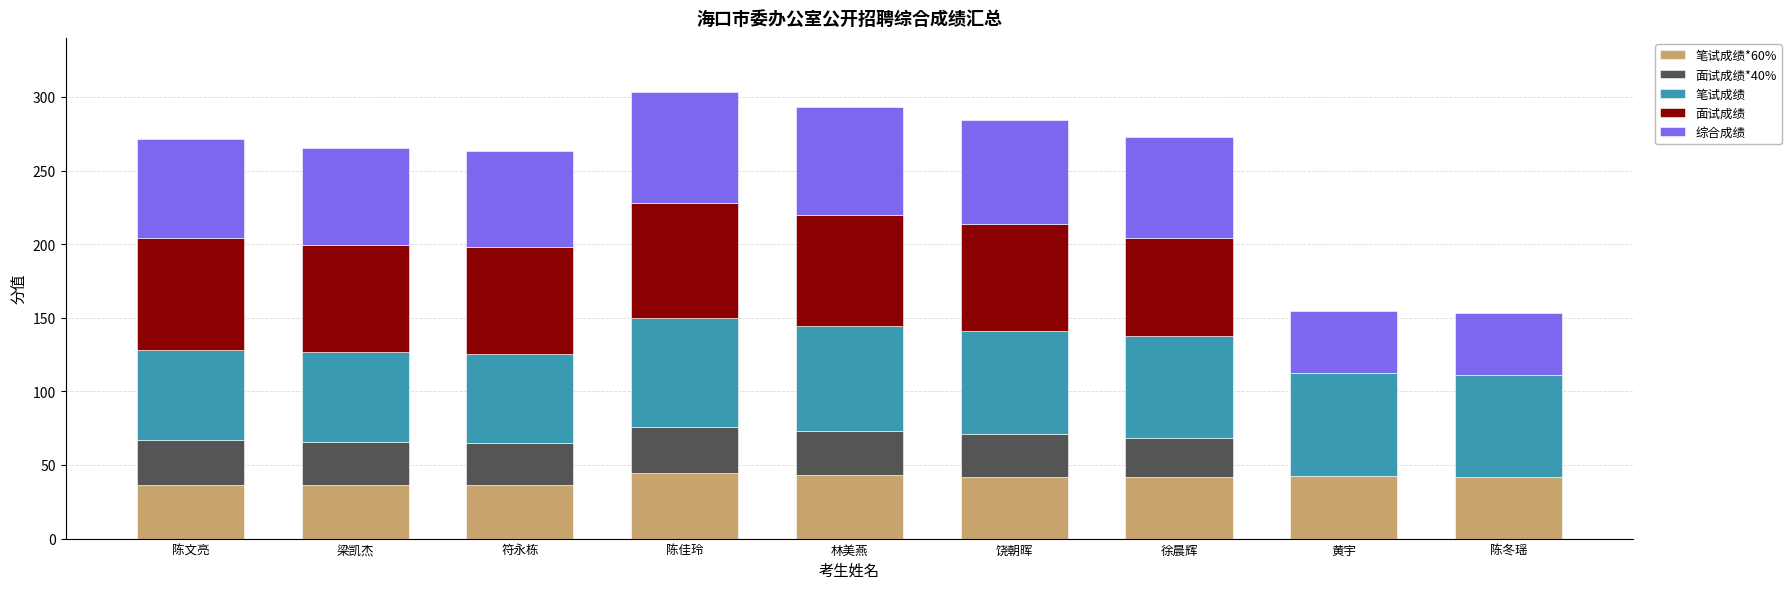

What is the total value across all series at 饶朝晖?

284.4